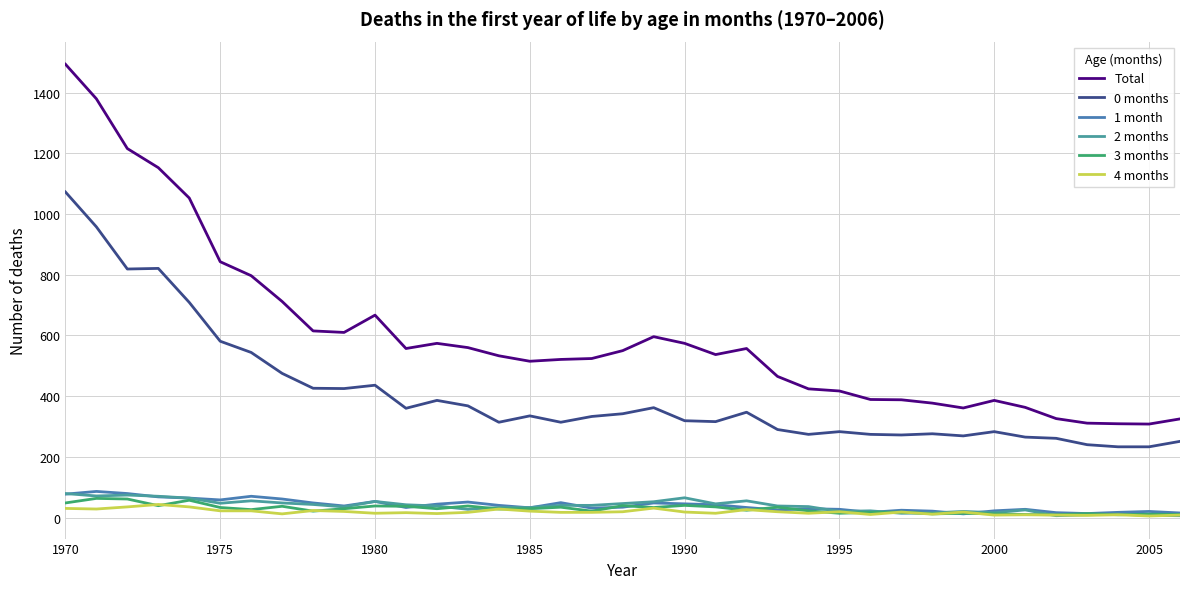

True or false: 3 months and 0 months cross at least once.

False